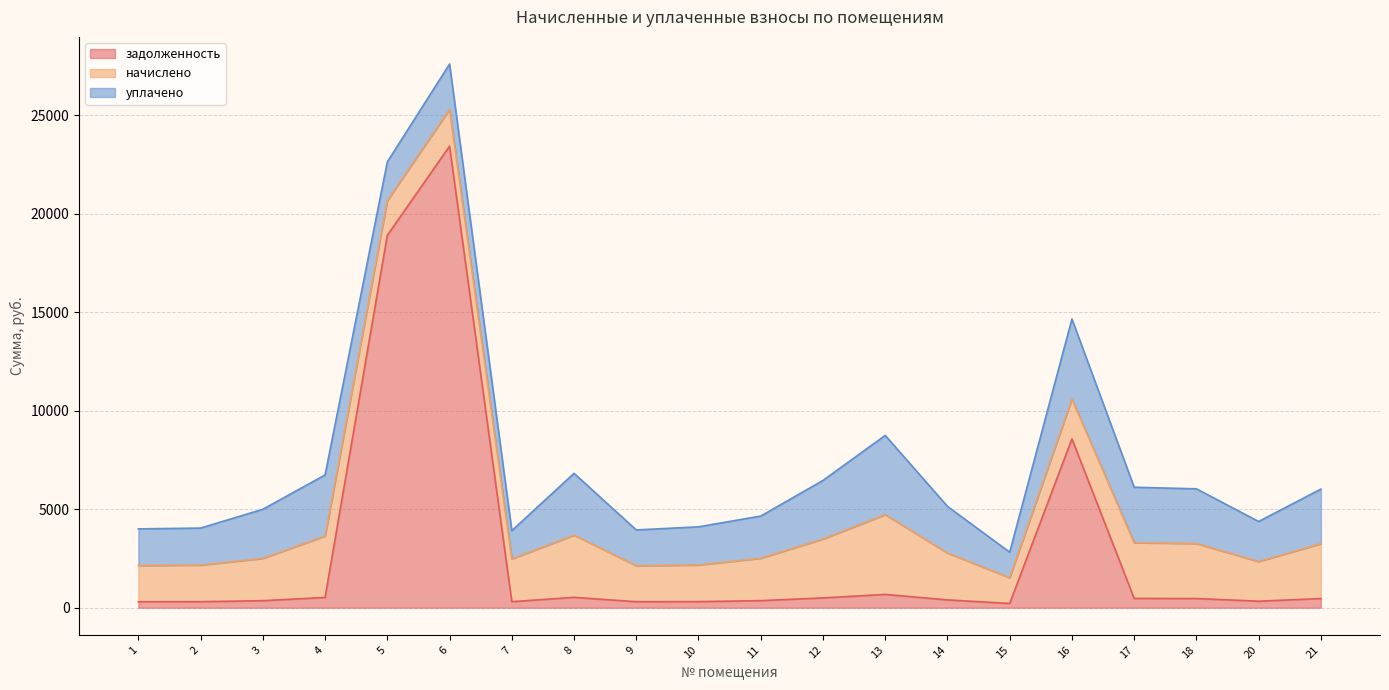

How many lines are shown in the chart?

3